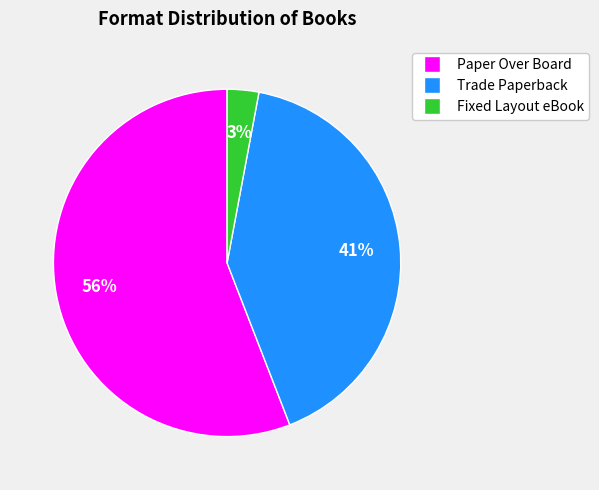

To the nearest percent, what is the average slice percentage?

33%